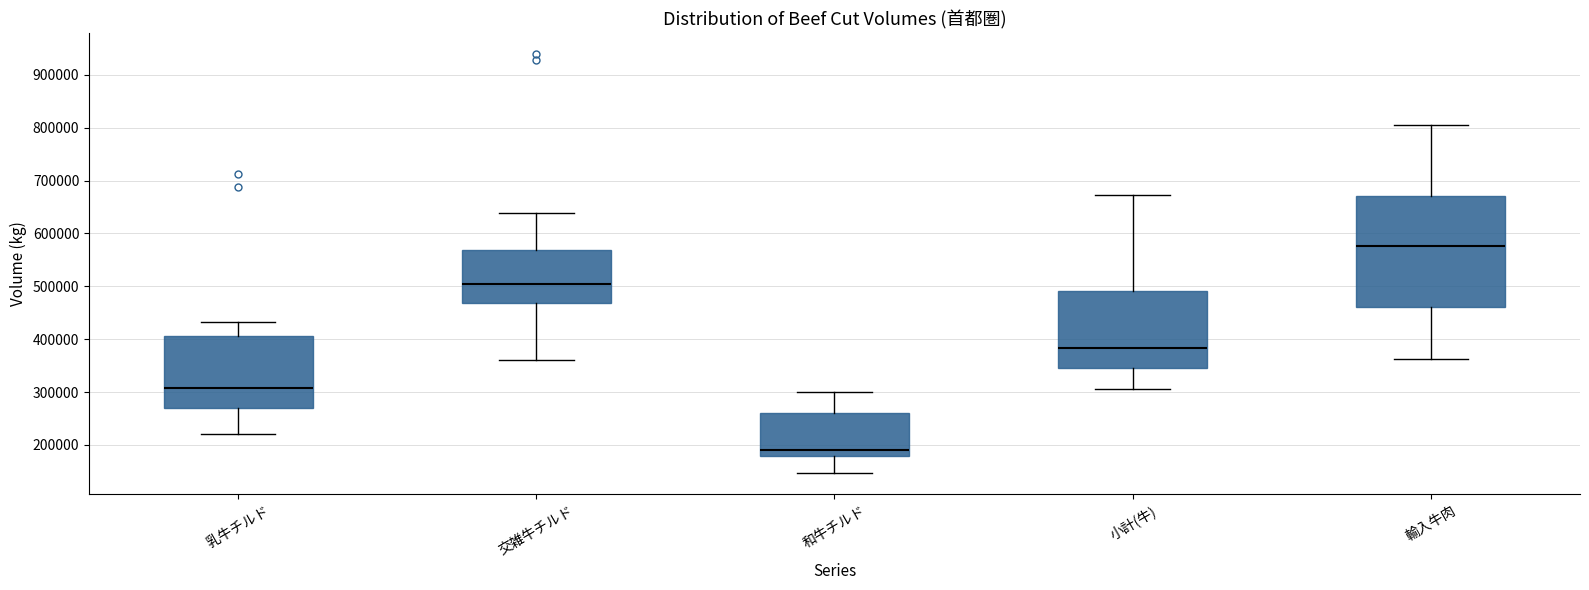

Reading left to right, transcribe this box plot: for each box, give where its median line is, the range the box spans, and where its two whiskers end, as read against the y-axis. The values are not printed on the chart, so give them approximately, as read against the axis.

乳牛チルド: median 310000, box 270000 to 410000, whiskers 220000 to 430000
交雑牛チルド: median 500000, box 470000 to 570000, whiskers 360000 to 640000
和牛チルド: median 190000, box 180000 to 260000, whiskers 150000 to 300000
小計(牛): median 380000, box 350000 to 490000, whiskers 310000 to 670000
輸入牛肉: median 580000, box 460000 to 670000, whiskers 360000 to 800000